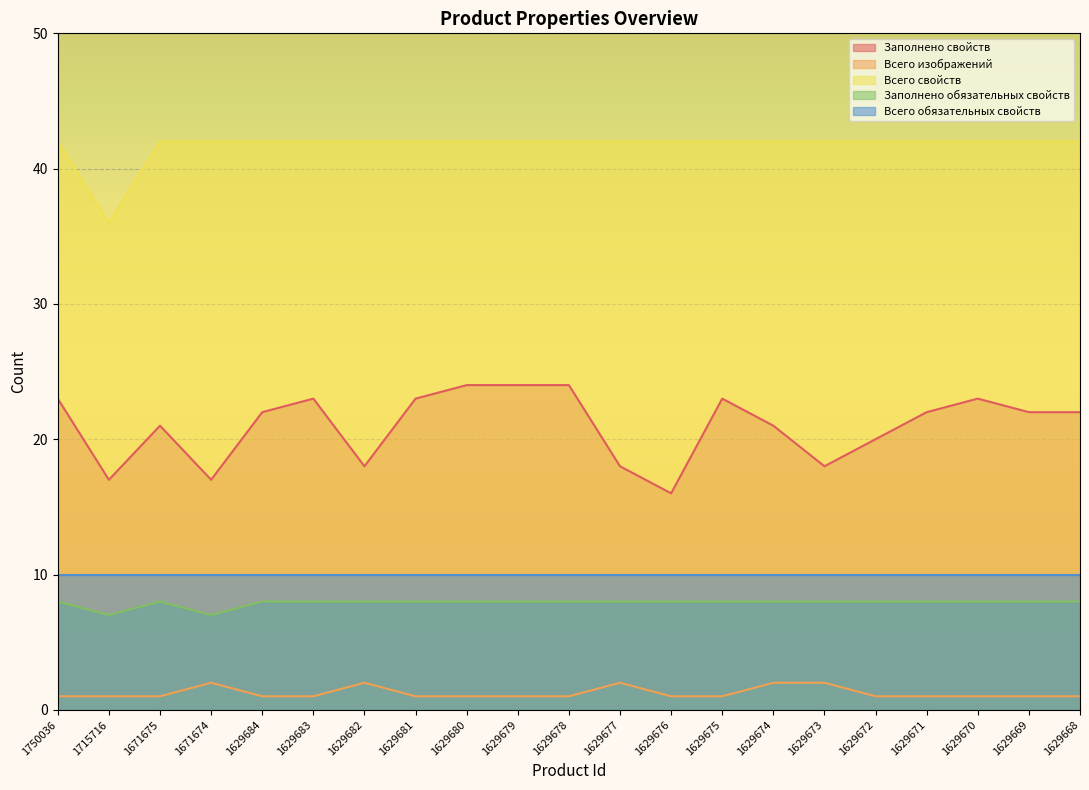

What is the spread (max minus min) of values at 1715716?

35